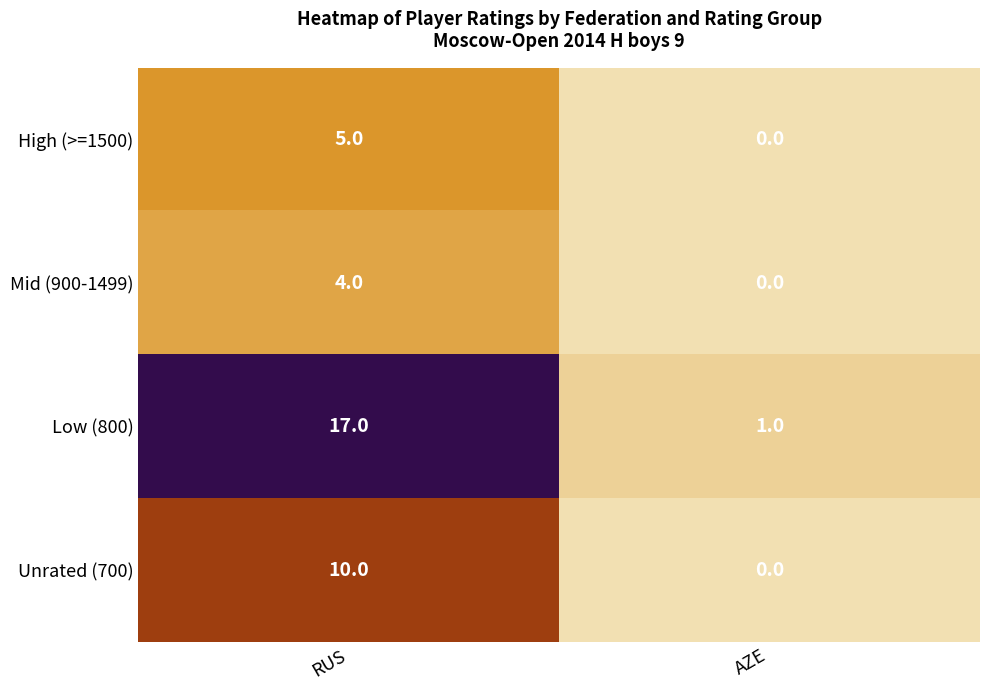

How many data points does each series have?

2